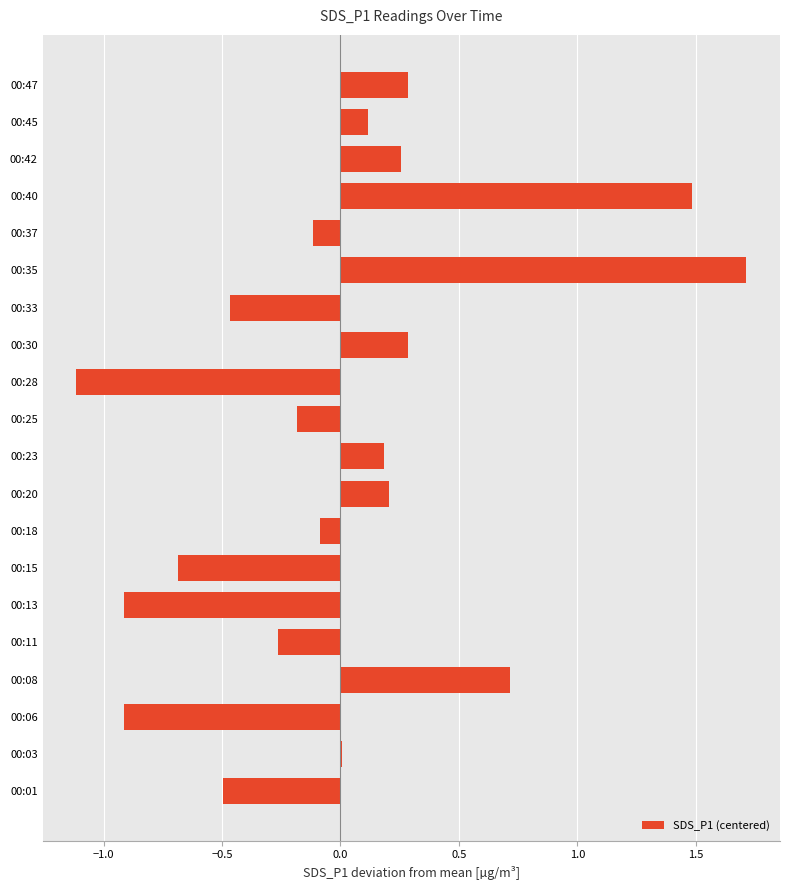

Are the bars grouped side by side (vs. stacked)?

No